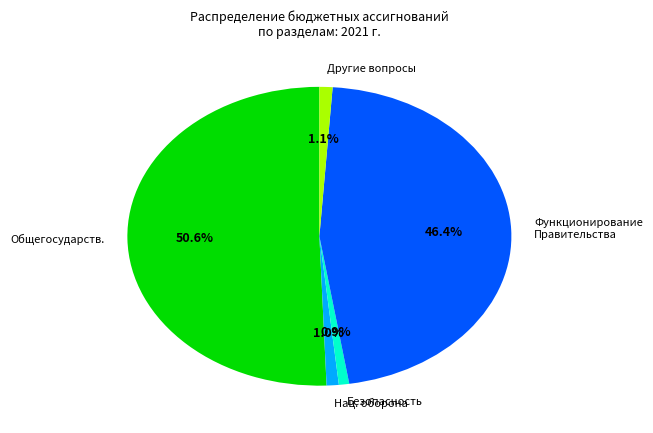

Does any single category account for the majority?

Yes